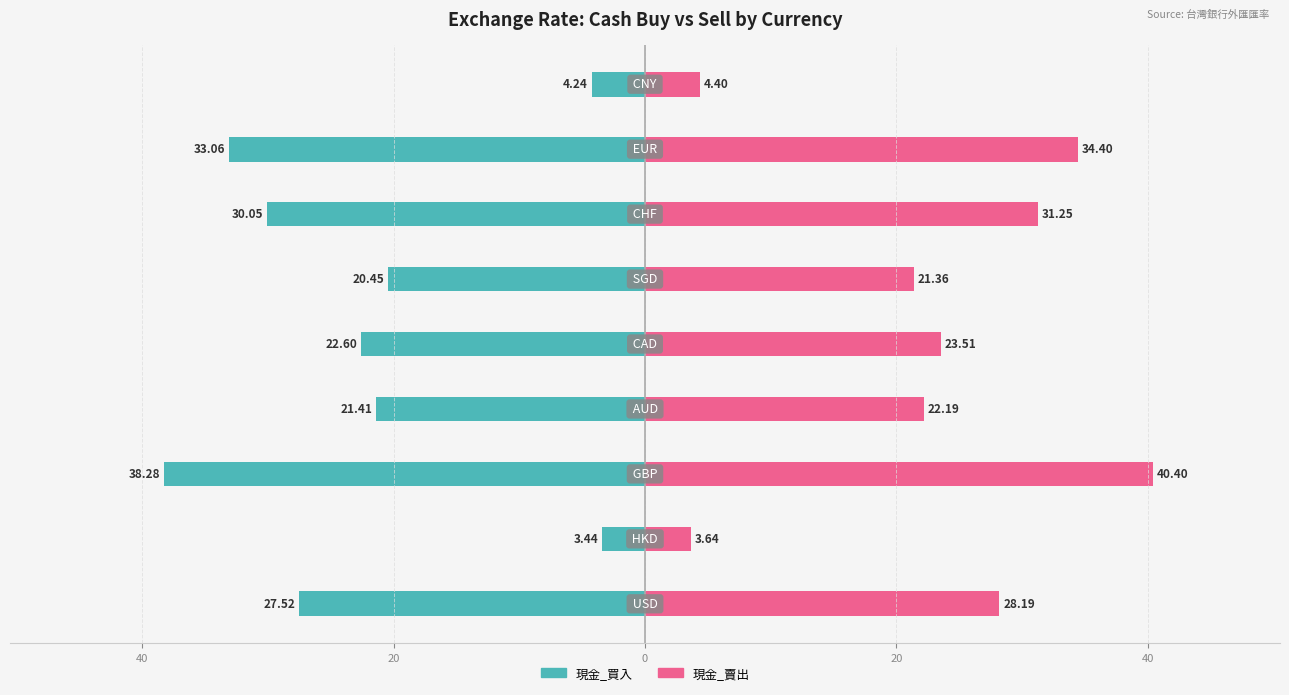

How many bars are there in total?

18